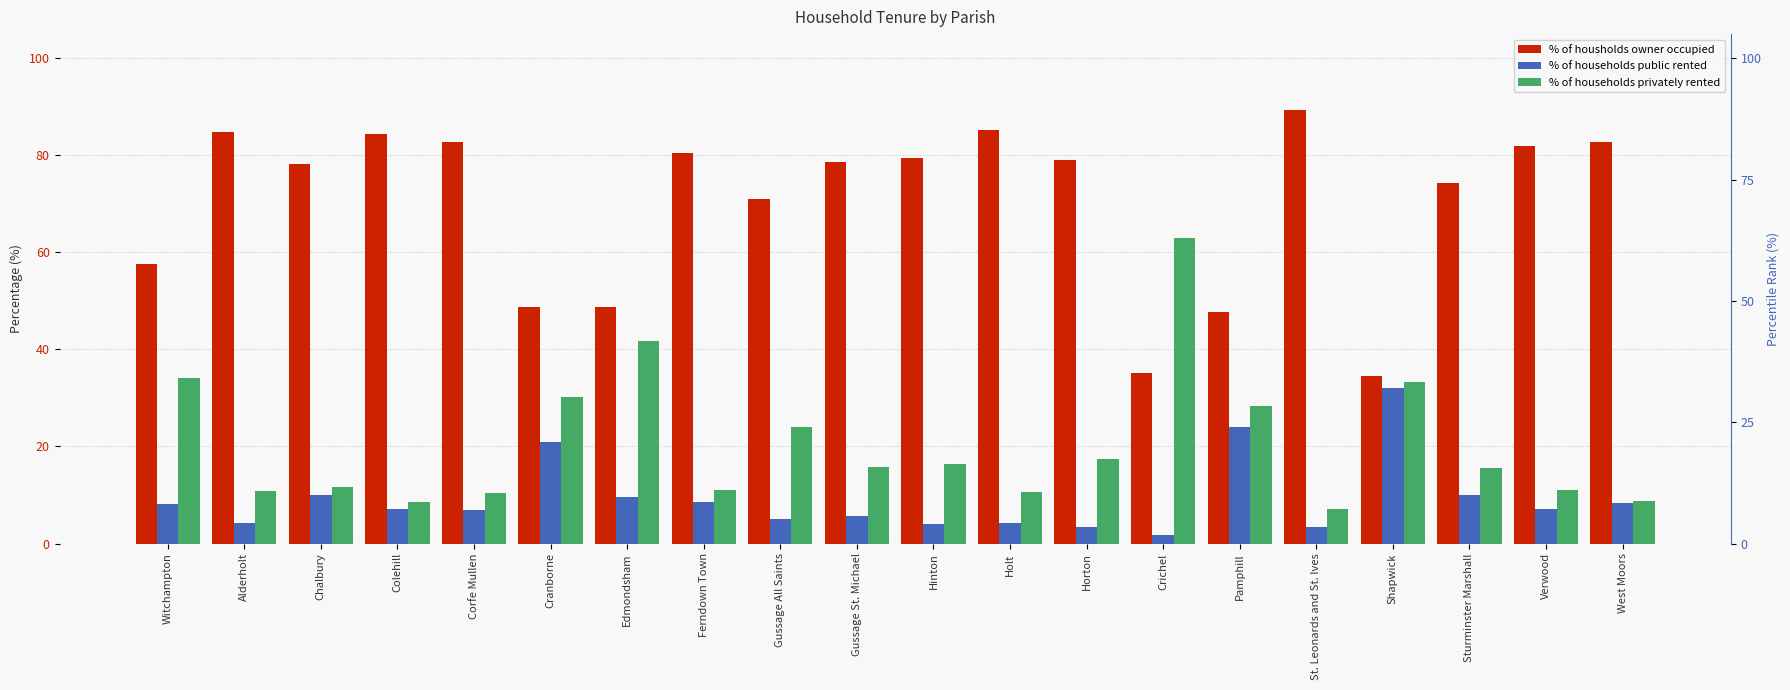

Between Holt and Crichel, which series saw the biggest shift?

% of households privately rented